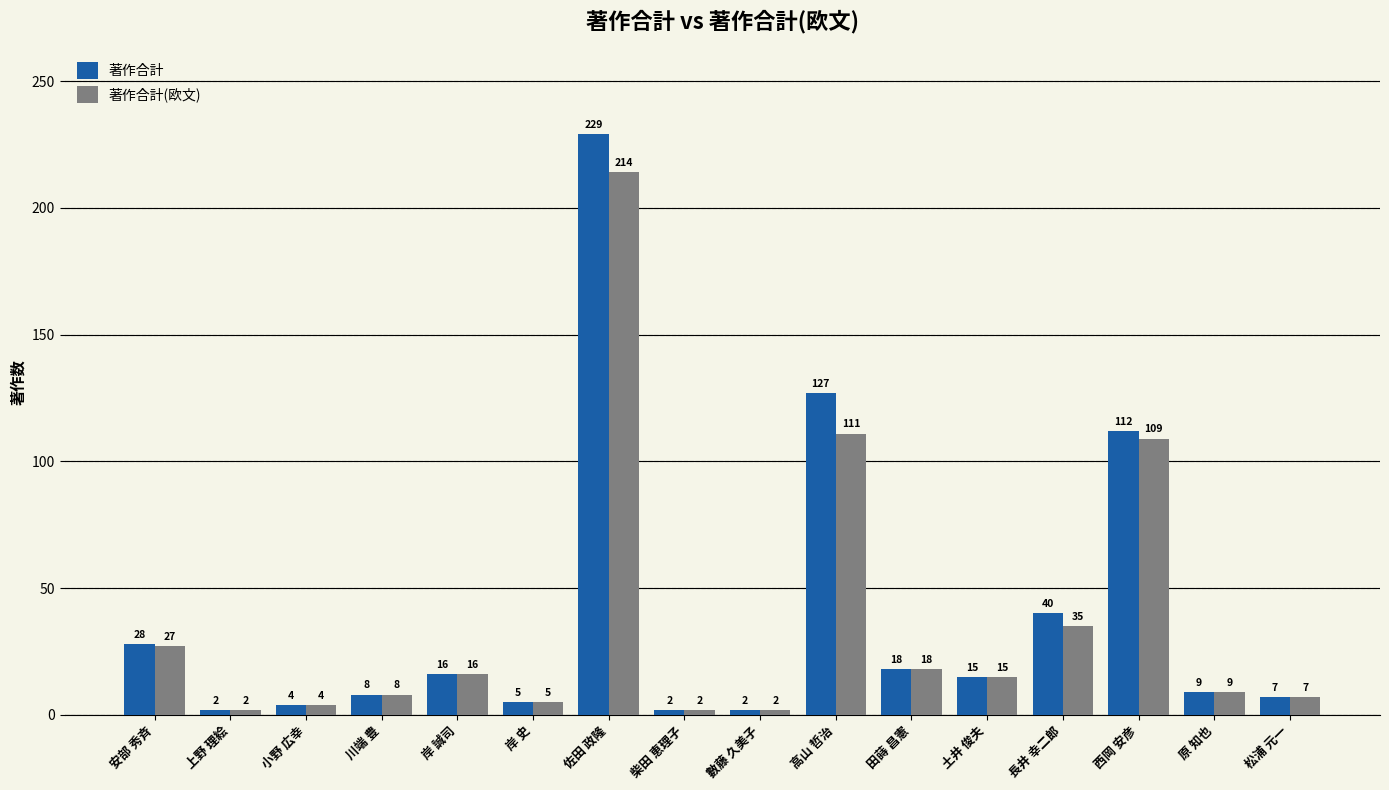

What are all the series names shown in the legend?

著作合計, 著作合計(欧文)